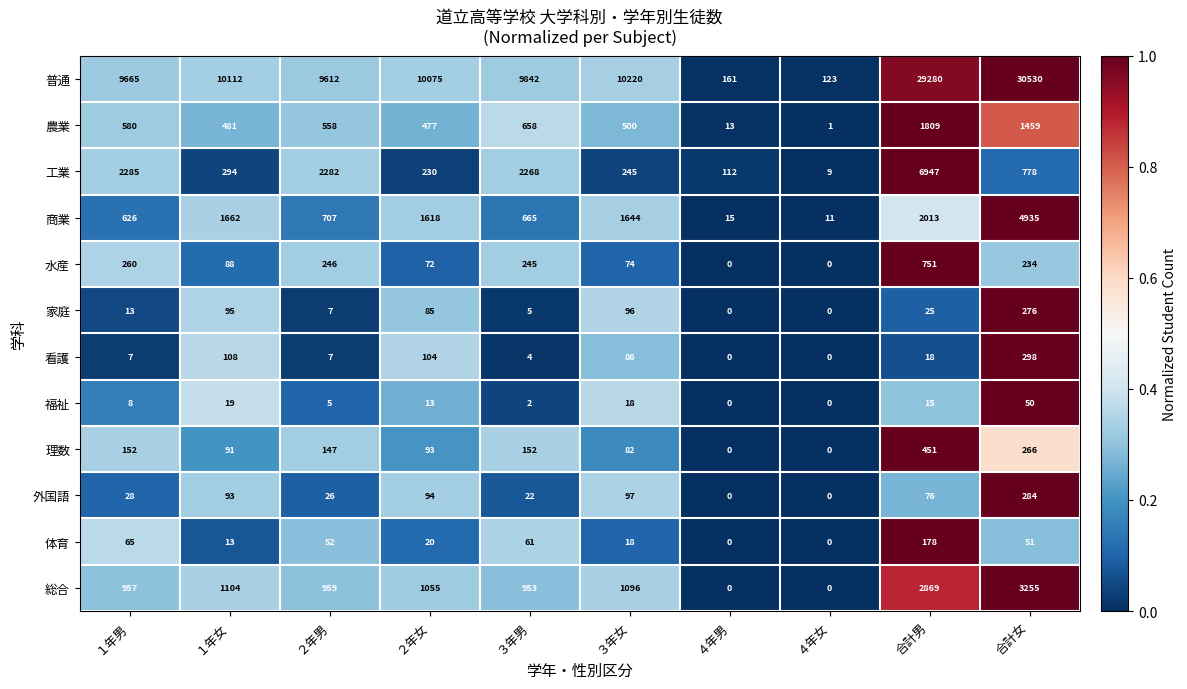

At how many categories does at least one series exceed 2977?

8